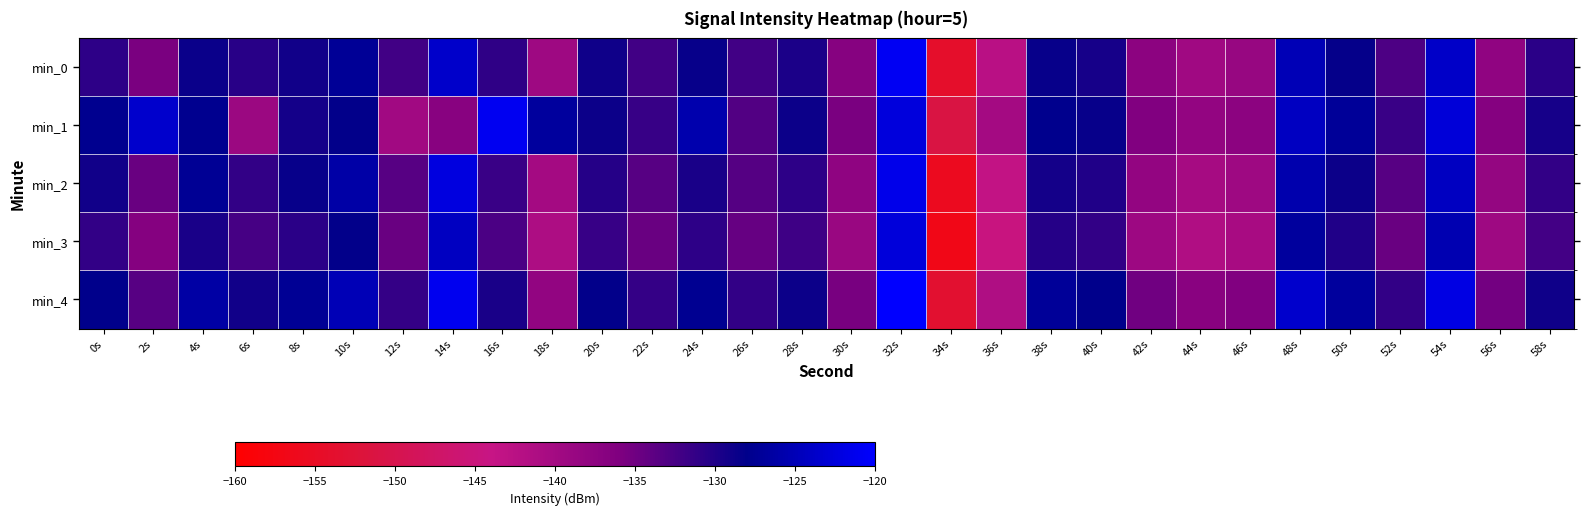

Rank the series at 18s from highest to lowest value.

min_1, min_4, min_0, min_2, min_3